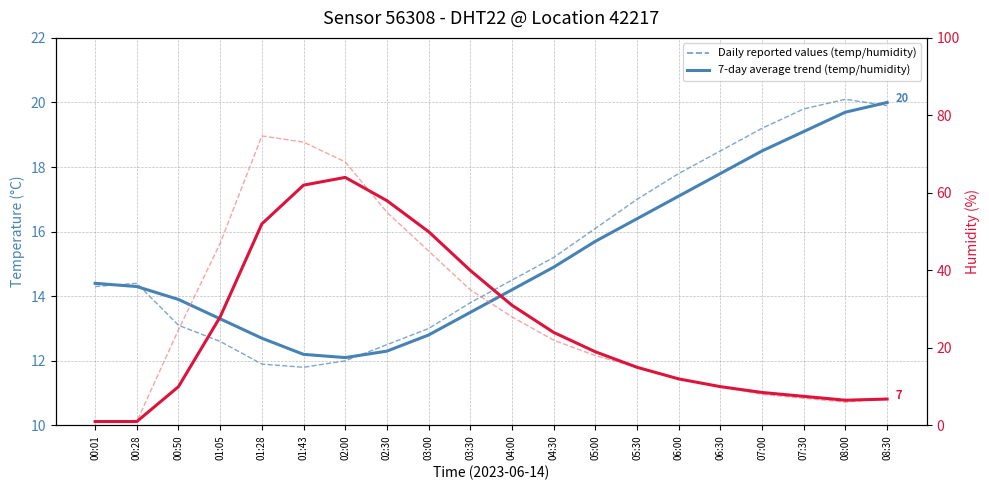

Rank the categories by Daily humidity value from lowest to highest.

00:01, 00:28, 08:00, 07:30, 08:30, 07:00, 06:30, 06:00, 05:30, 05:00, 04:30, 00:50, 04:00, 03:30, 03:00, 01:05, 02:30, 02:00, 01:43, 01:28